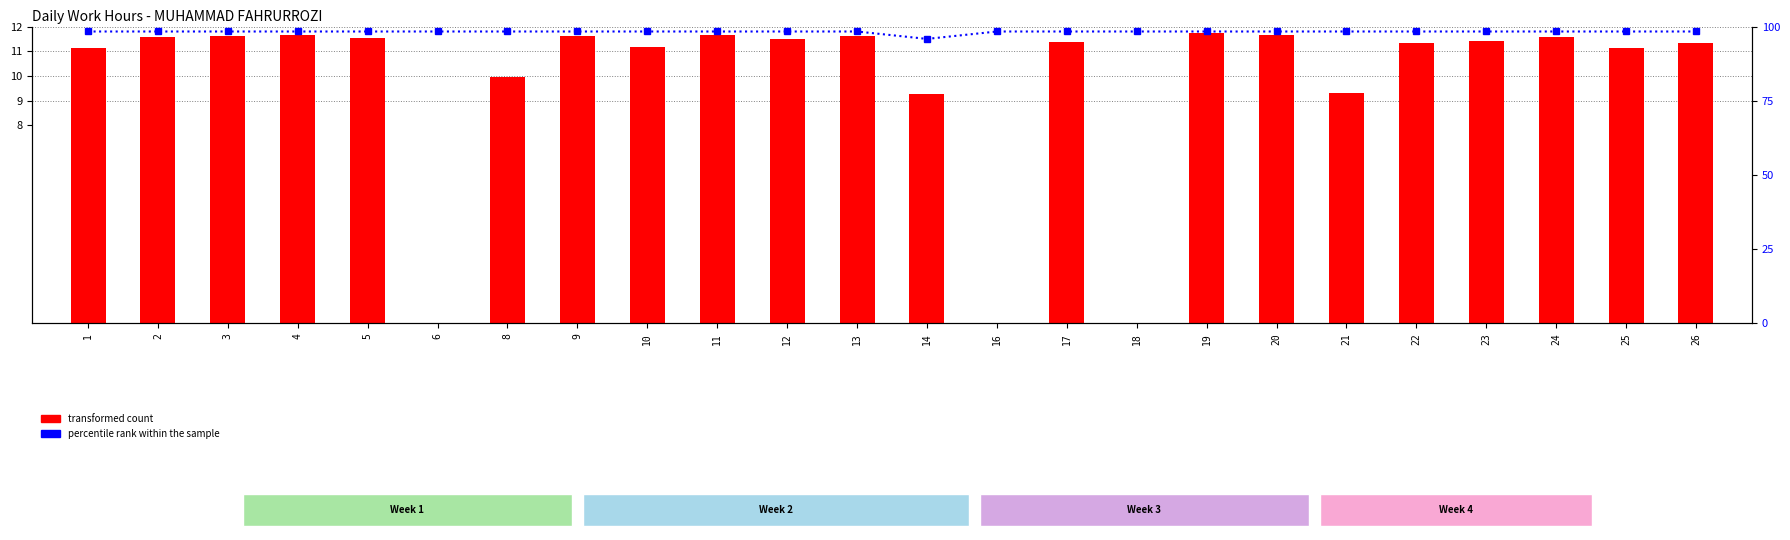

At which label does percentile rank within the sample reach its peak?

1